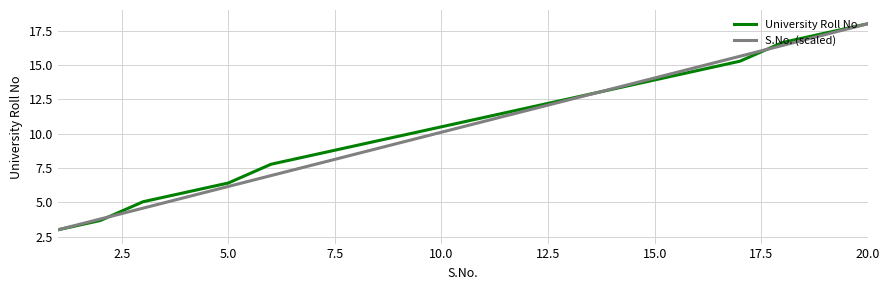

What is the difference between the second highest and second lowest values in the S.No. (scaled) series?

13.4